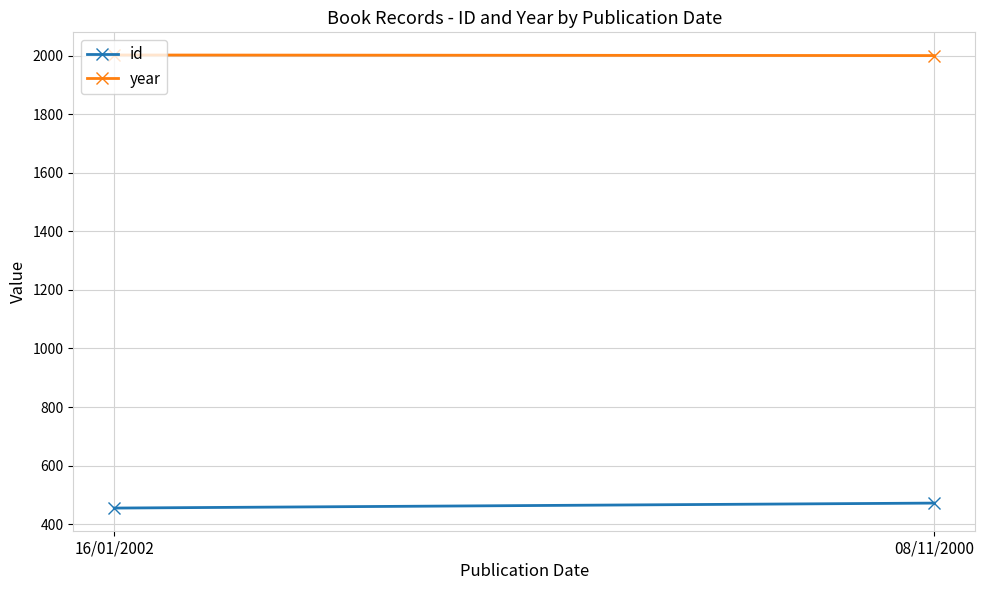

What is the highest value of the id series?

472